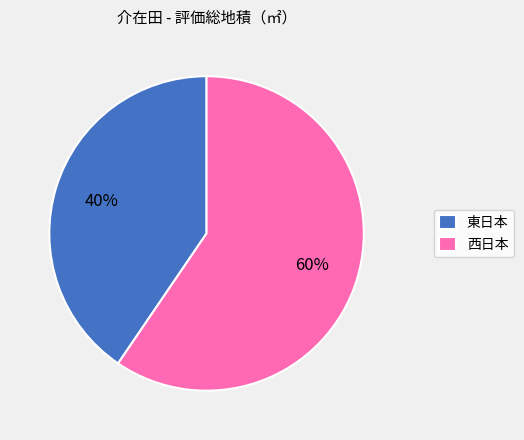

The 西日本 slice represents 73% of the pie. True or false?

False